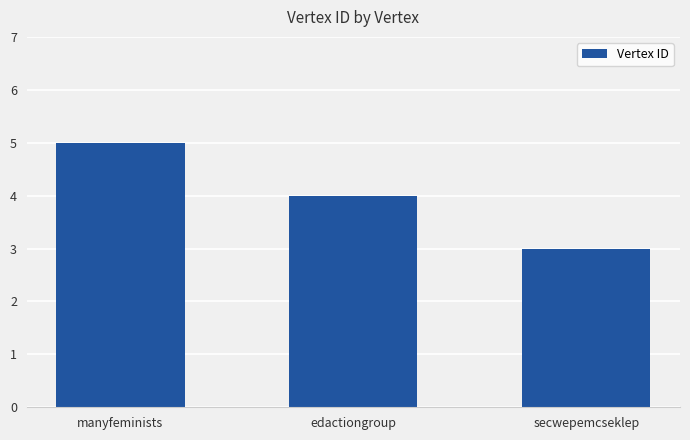

Reading left to right, list all the values displayed in this chart.

5	4	3